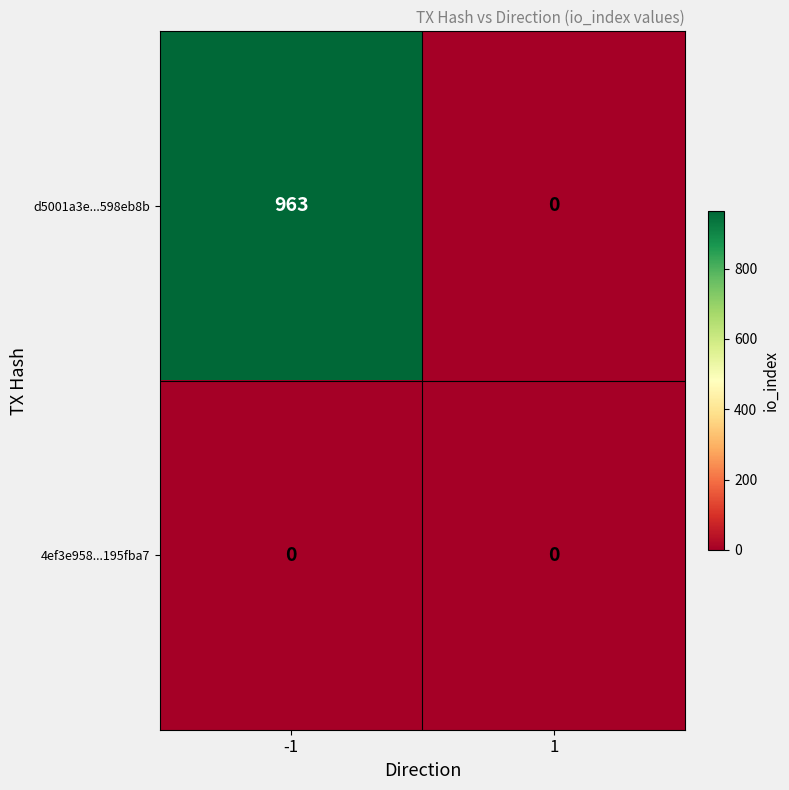

At how many categories does at least one series exceed 217?

1